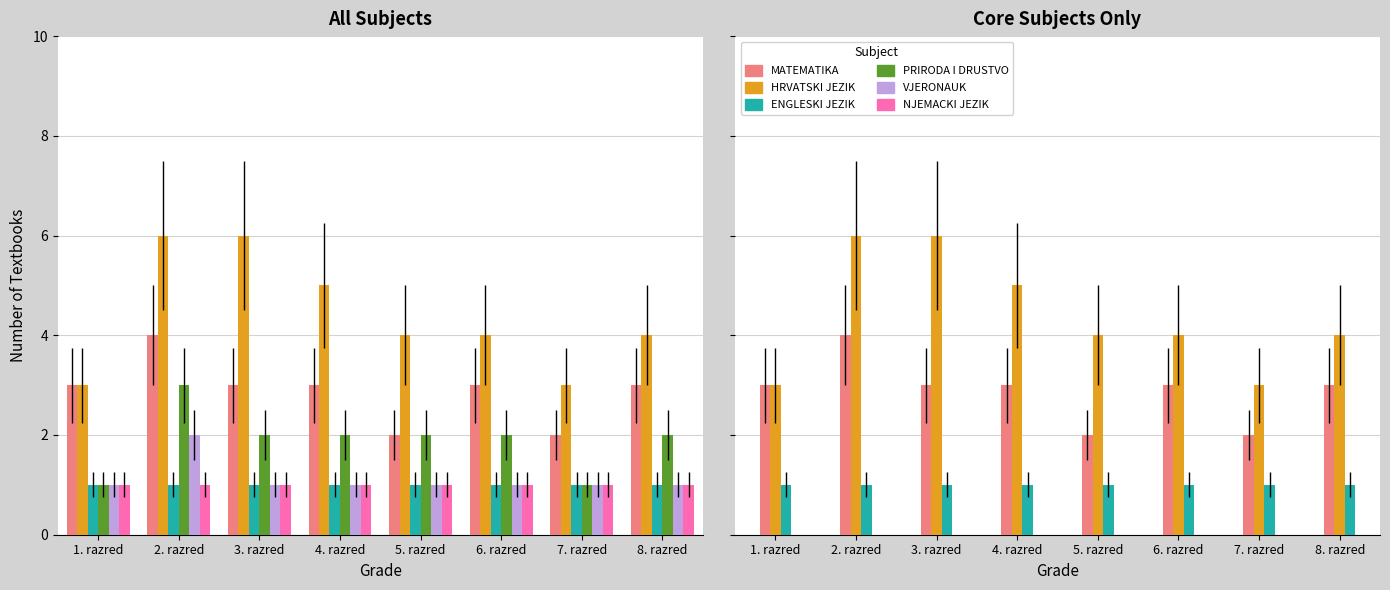

What is the value of the VJERONAUK bar at the 4th from the left?

1